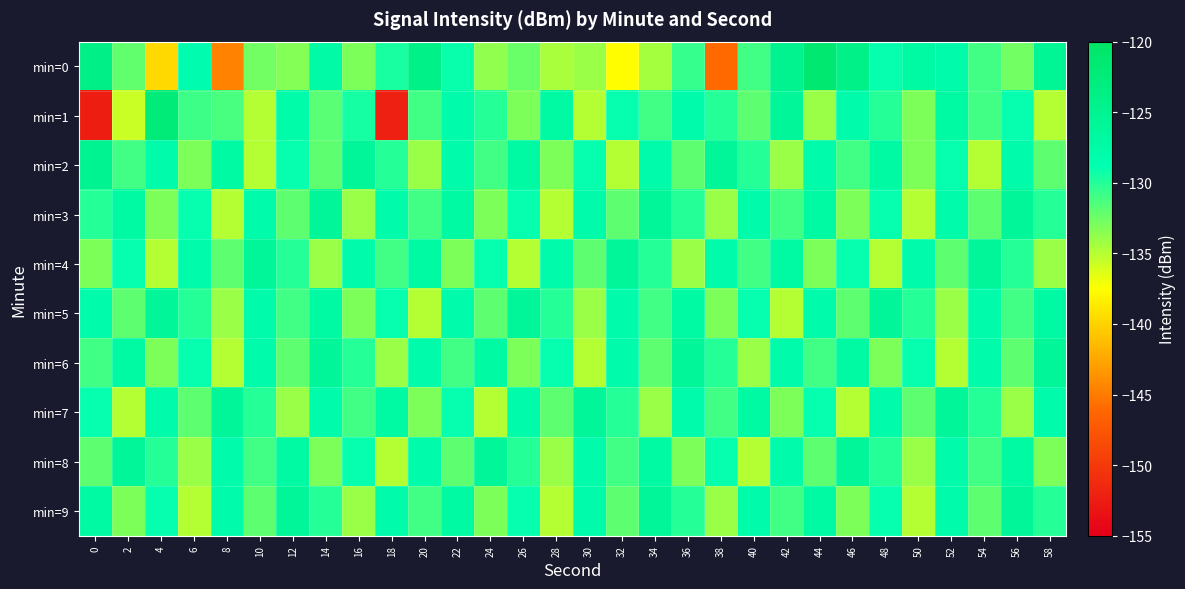

How many data points does each series have?

30